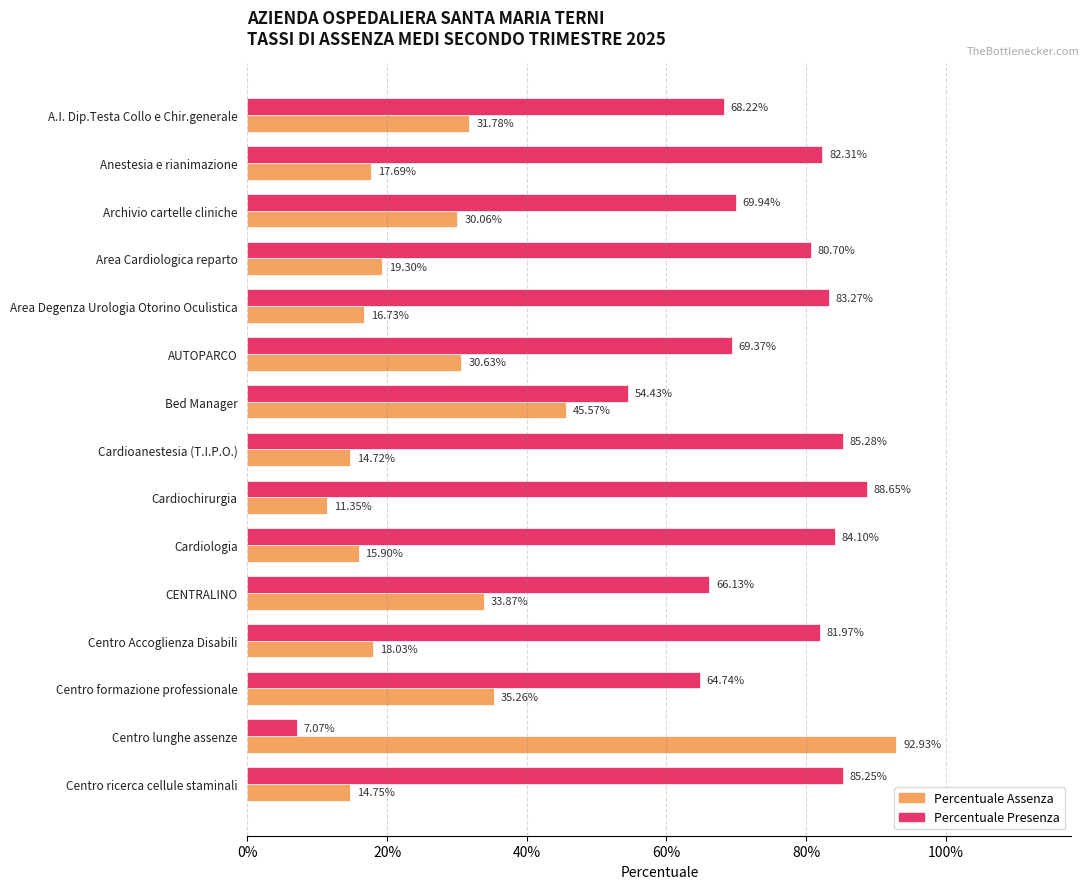

What is the highest value of the Percentuale Presenza series?

0.9